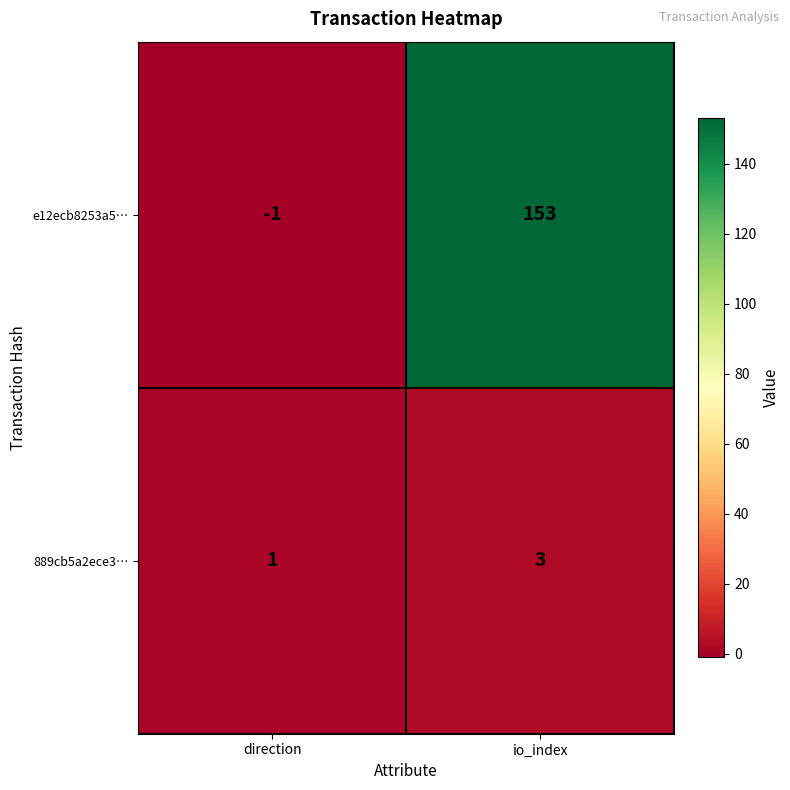

At which category is the sum across all series the highest?

io_index